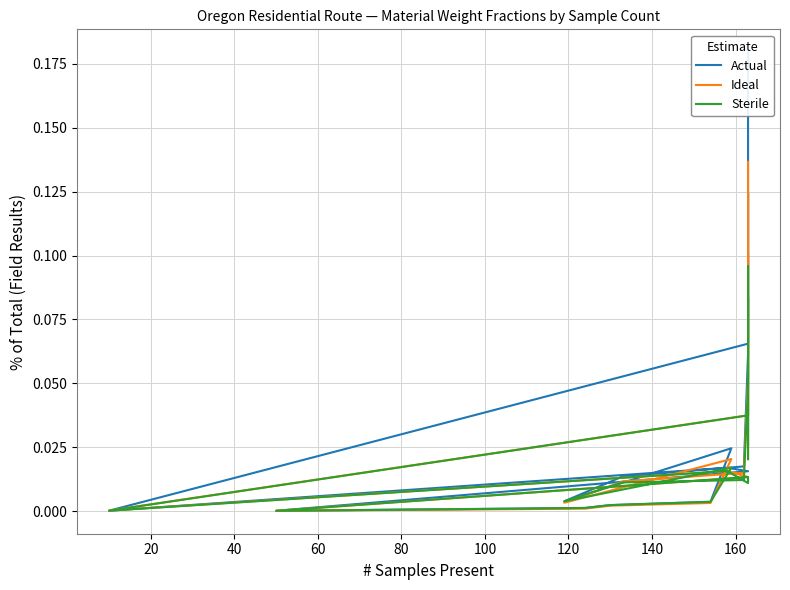

After their last crossing, which series has the higher values: Actual or Ideal?

Actual